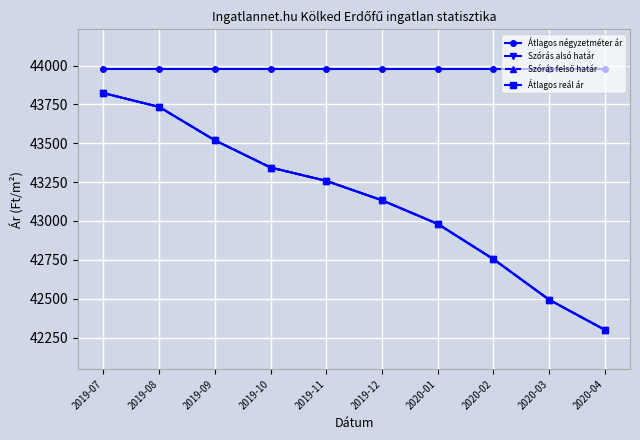

Is this an area chart (filled region under the line)?

No